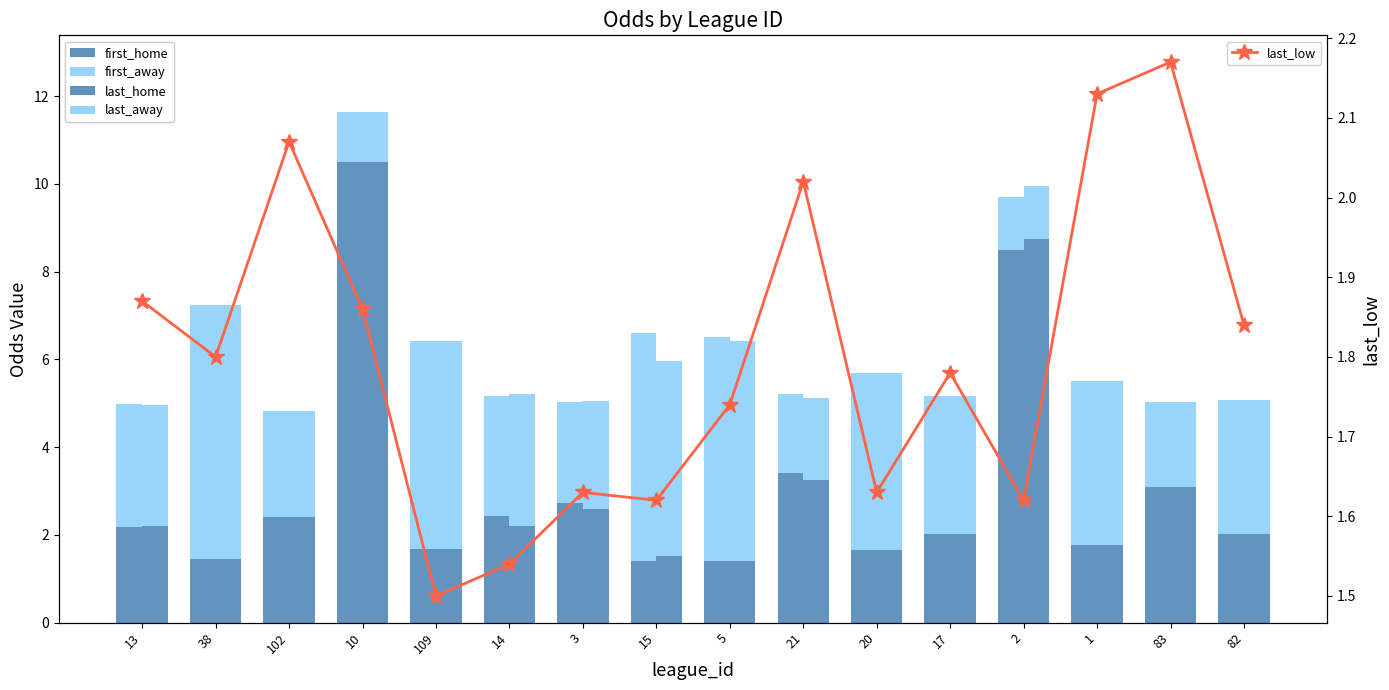

At how many categories does at least one series exceed 6?

2